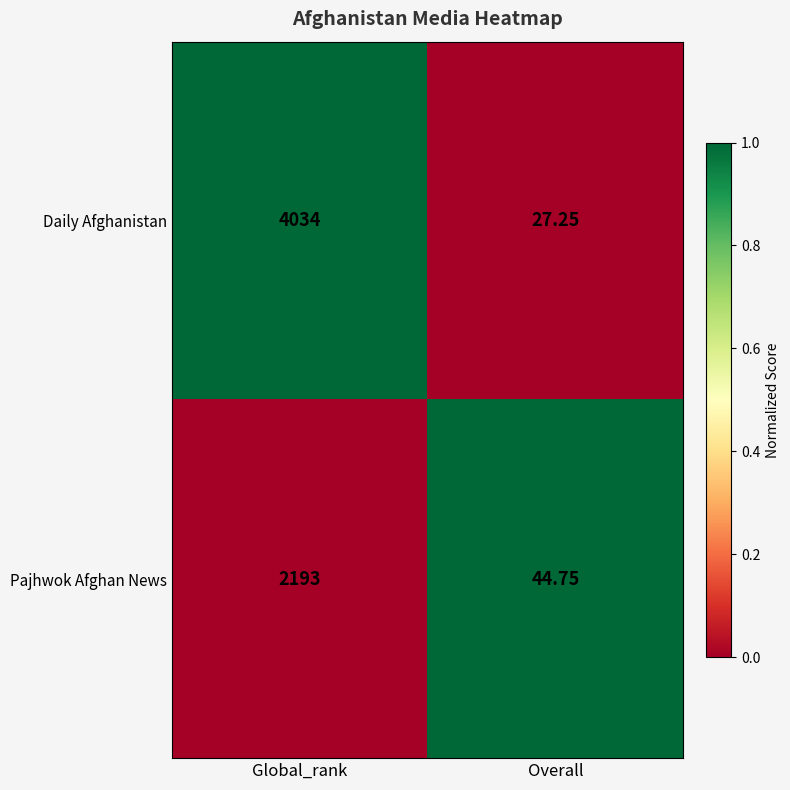

Which category has the highest value across all series?

Global_rank